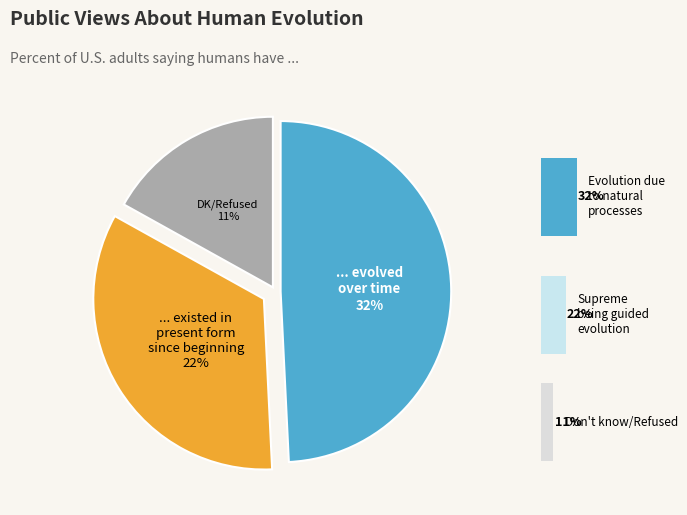

Does 1 represent more than half of the total?

No